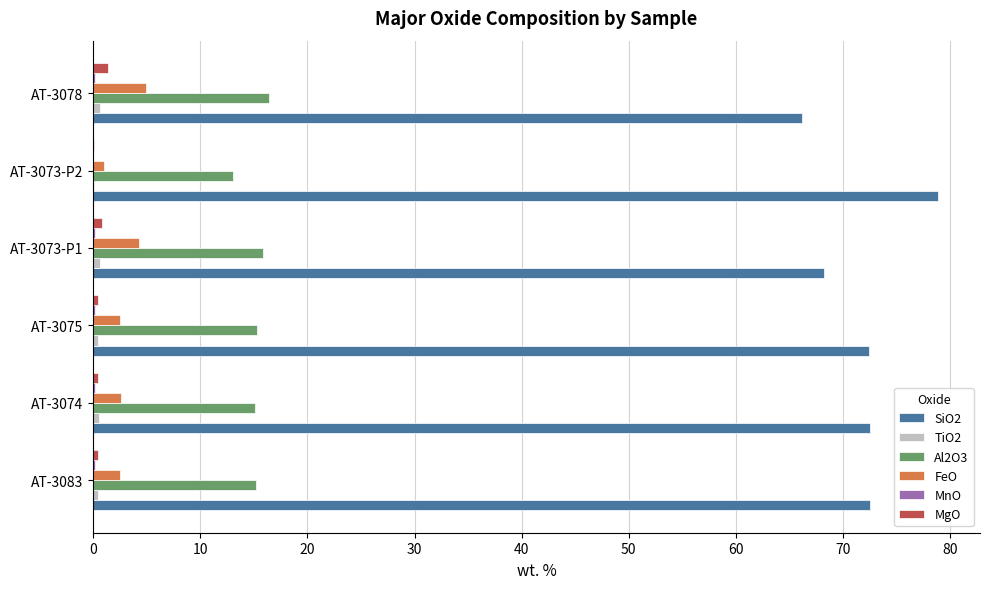

The SiO2 series shows 72.4 at AT-3075. True or false?

True